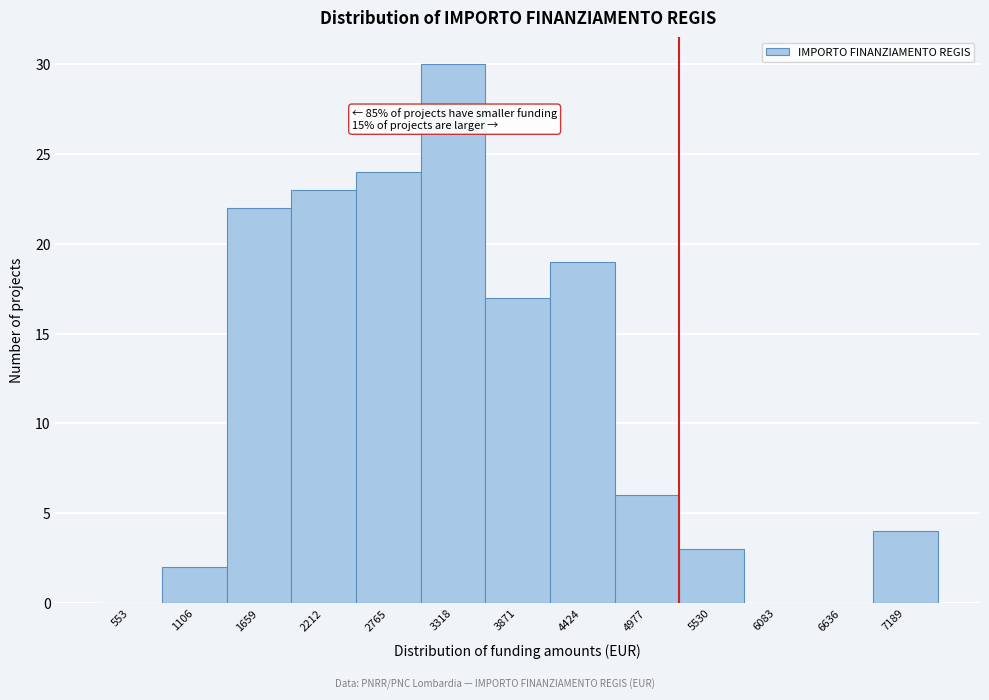

Reading left to right, list all the values displayed in this chart.

553=0	1106=2	1659=22	2212=23	2765=24	3318=30	3871=17	4424=19	4977=6	5530=3	6083=0	6636=0	7189=4